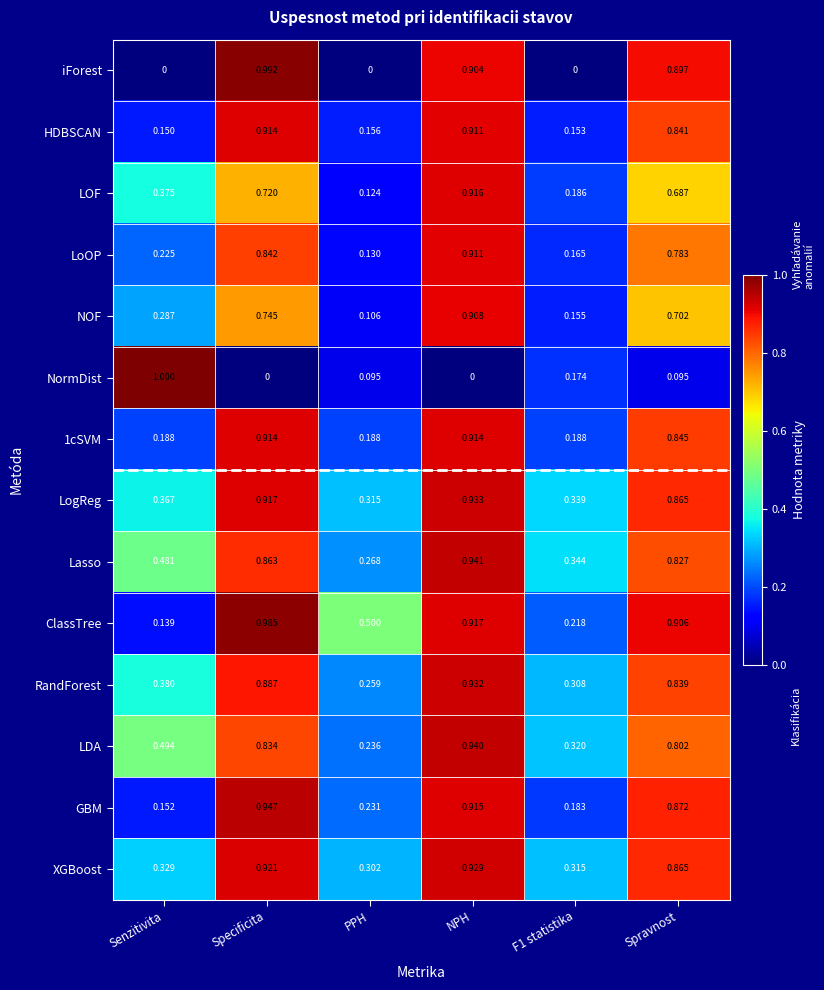

What is the difference between the highest and lowest values at Senzitivita?

1.0